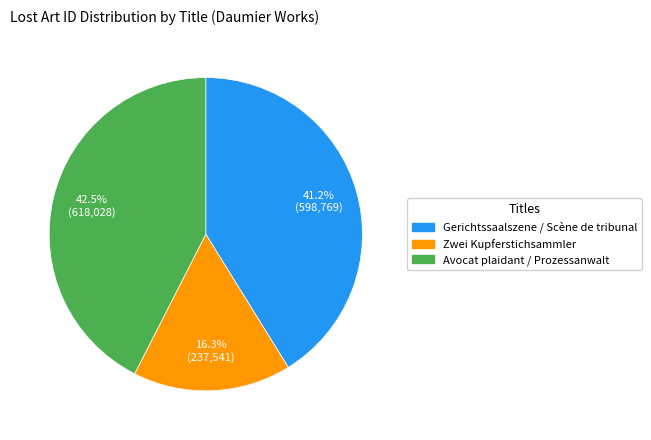

Does Gerichtssaalszene / Scène de tribunal represent more than half of the total?

No